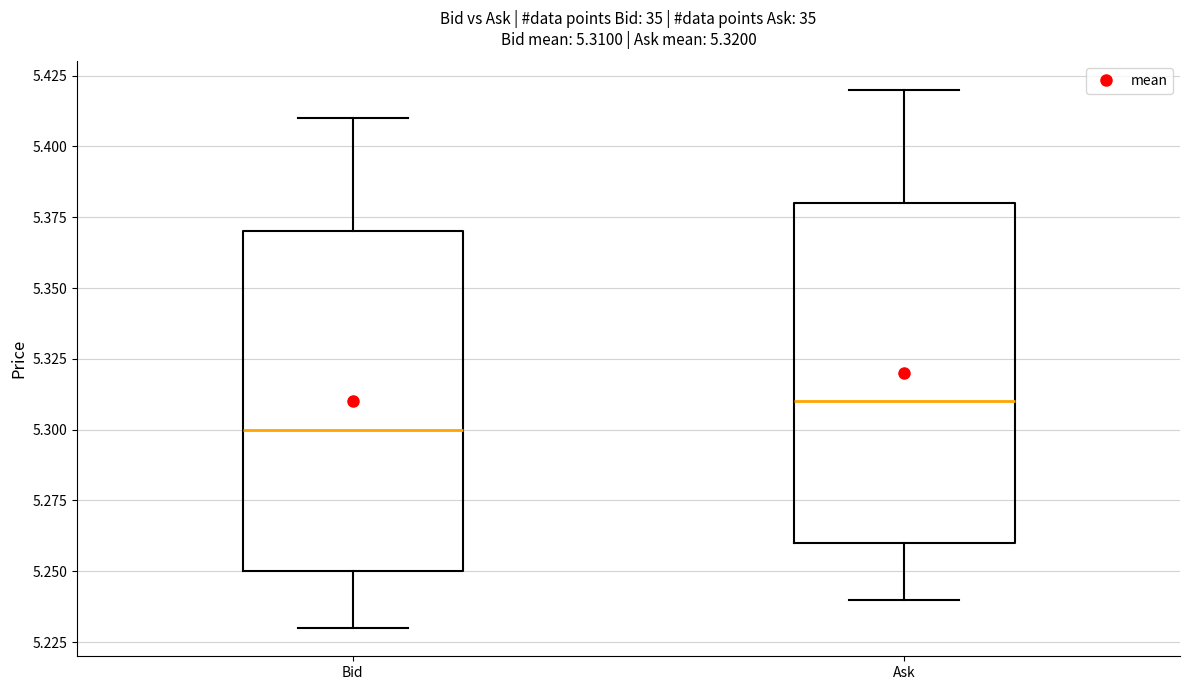

Which box's median line is the highest?

Ask